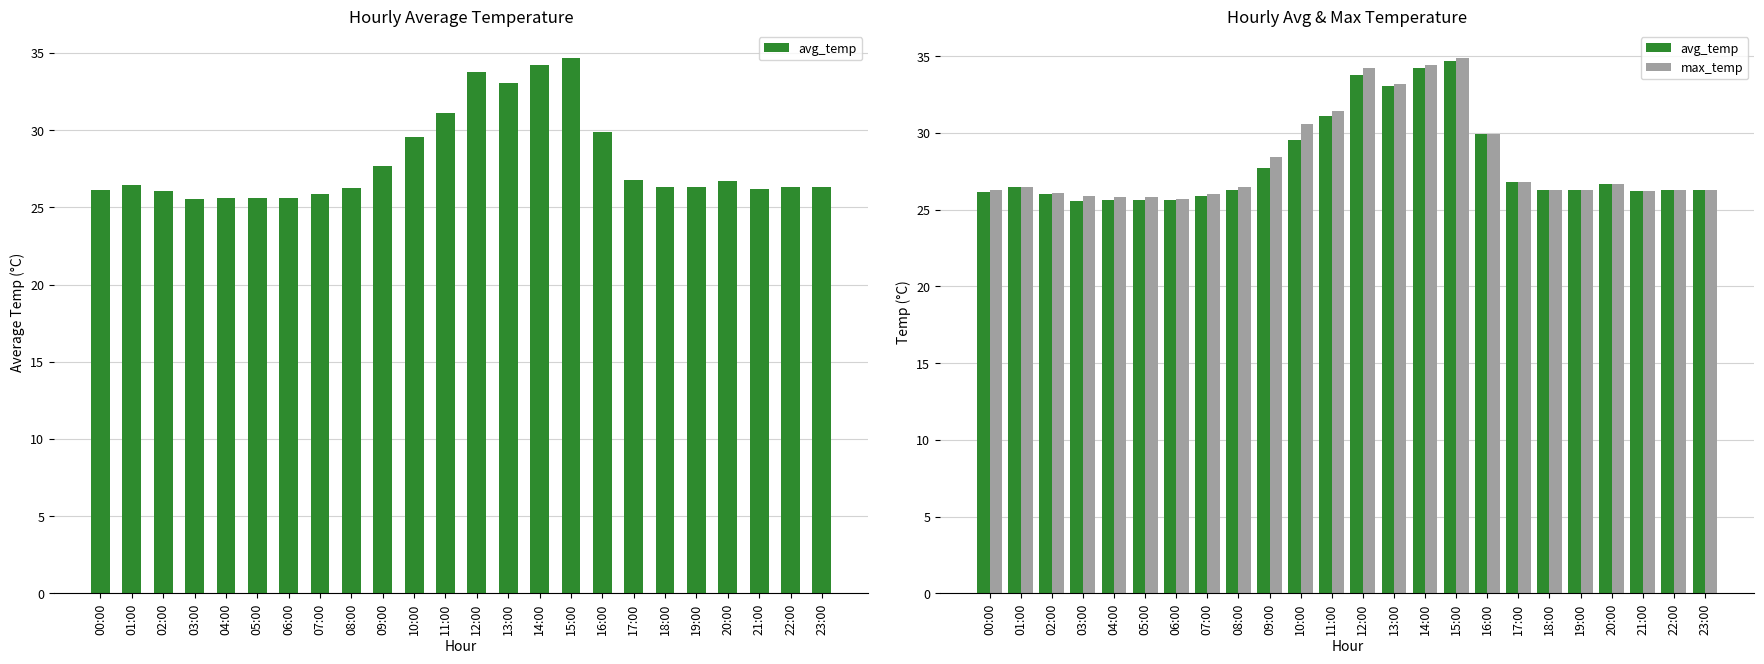

Does the chart contain any negative values?

No